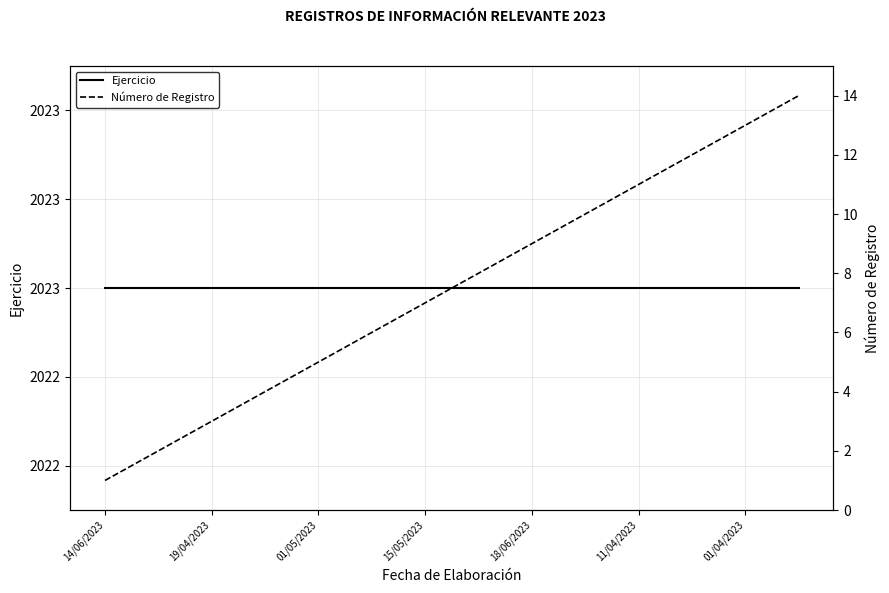

What is the highest value of the Ejercicio series?

2023